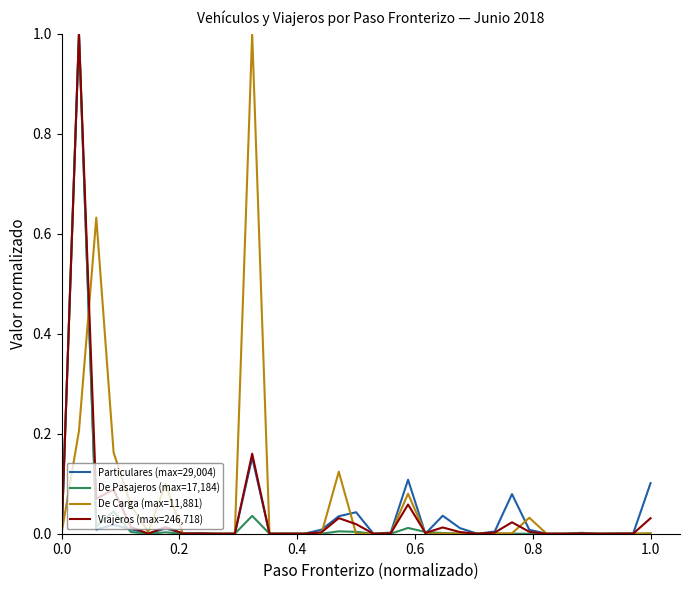

What is the maximum value for Particulares (max=29,004)?

1.0